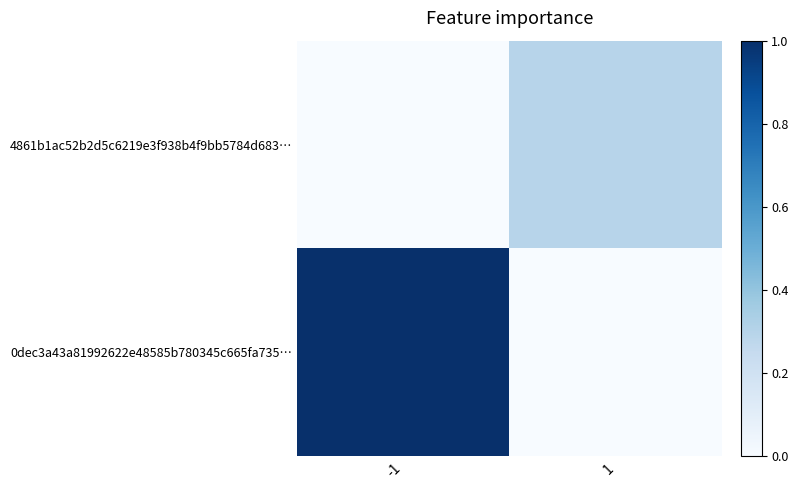

How many series are shown in this chart?

2